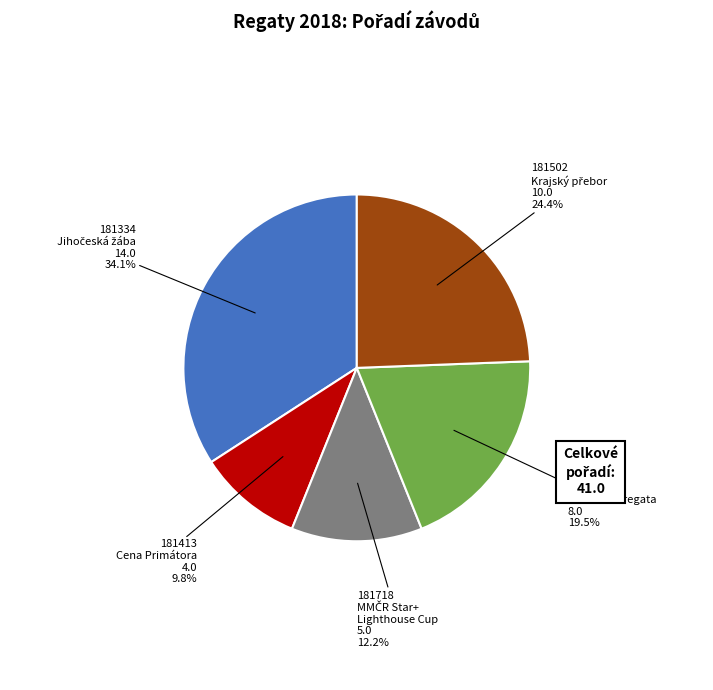

Is there a majority slice in this chart?

No